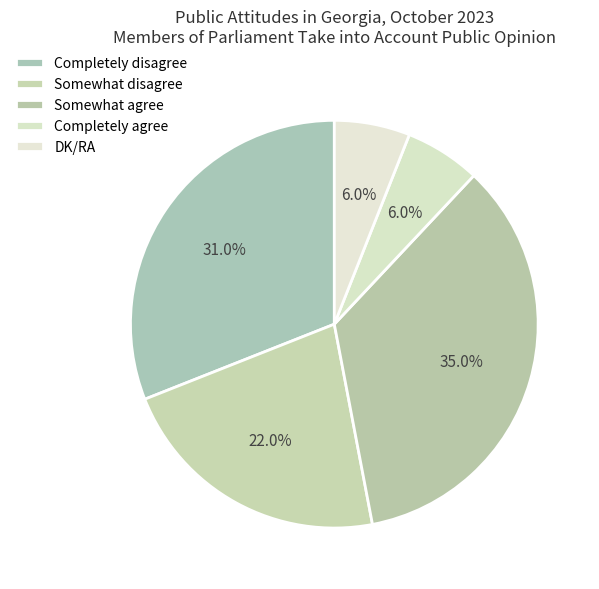

Is it true that DK/RA is 1% of the pie?

False